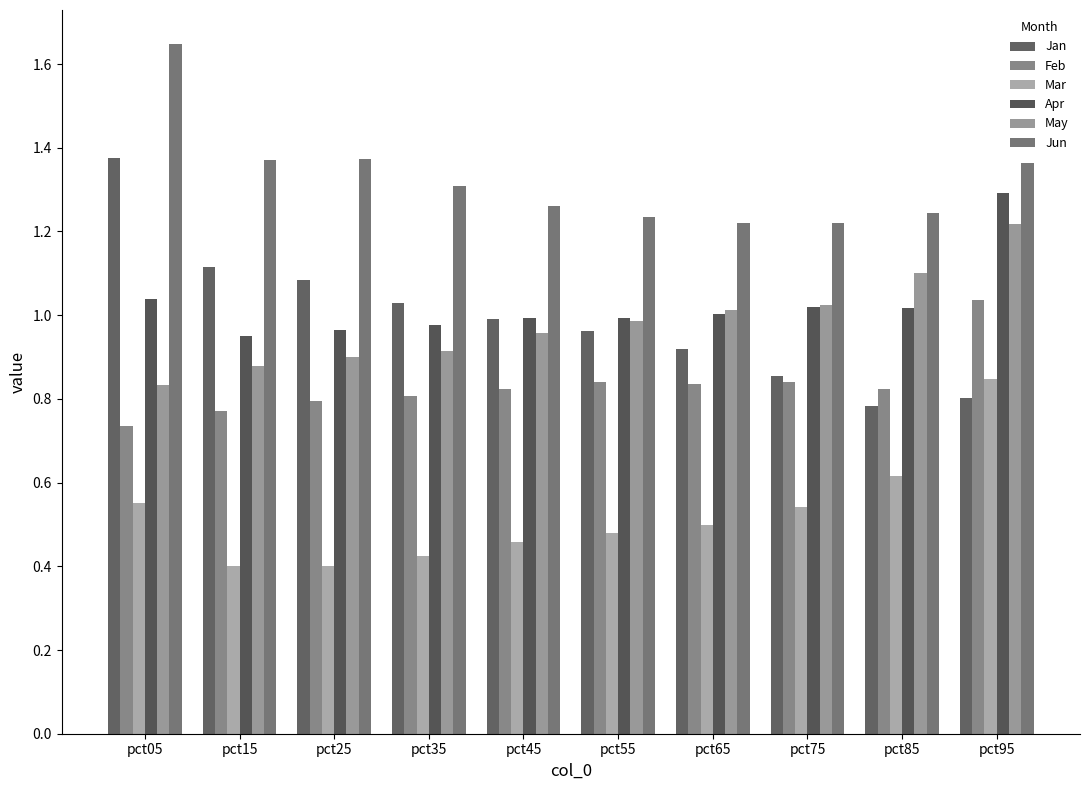

At which label does Feb reach its peak?

pct95